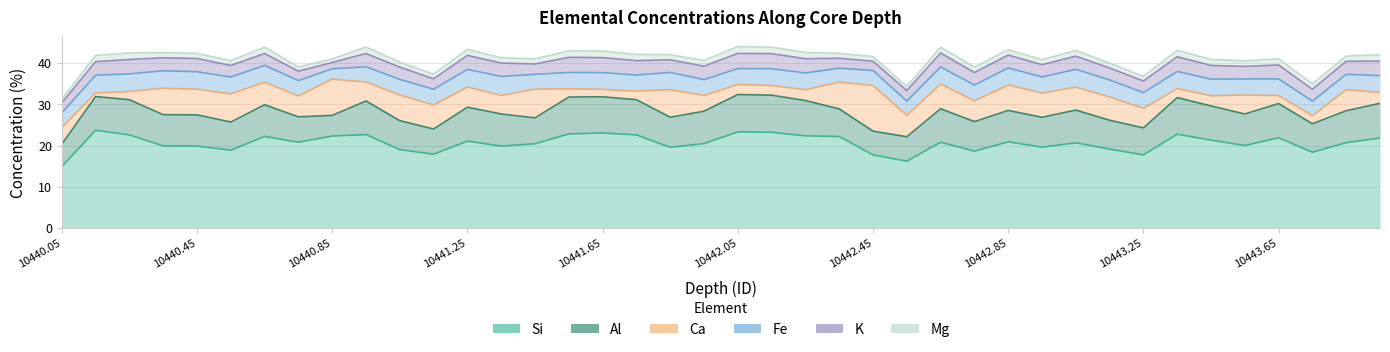

True or false: Si and Fe intersect in this chart.

False